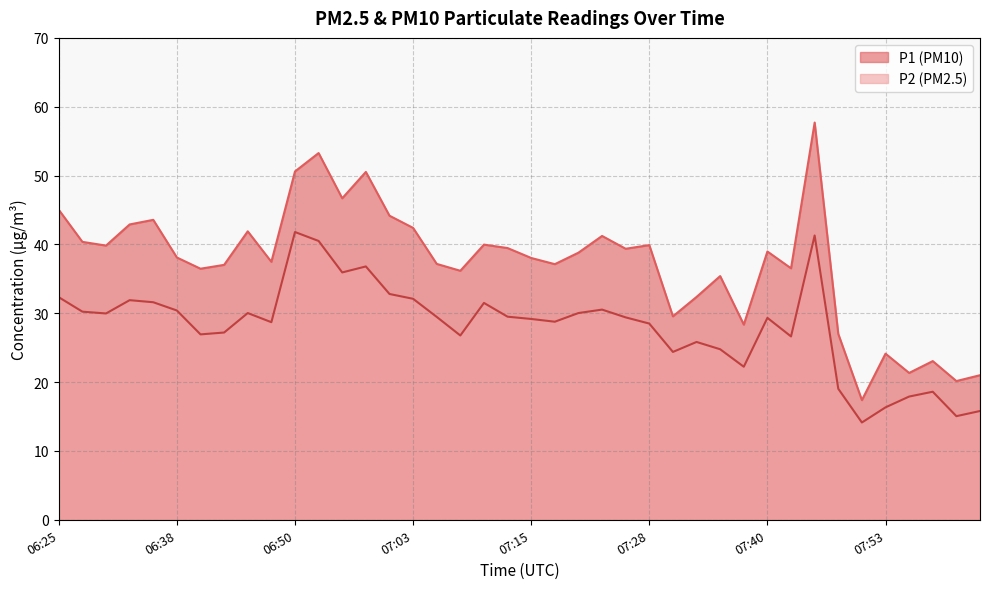

What is the approximate value of P2 at 07:08?

26.8